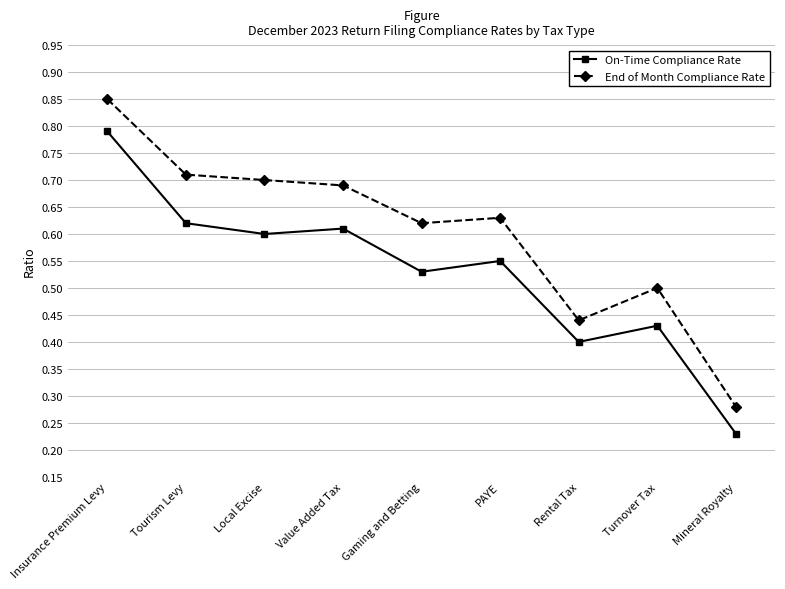

What is the sum of all On-Time Compliance Rate values?

4.8